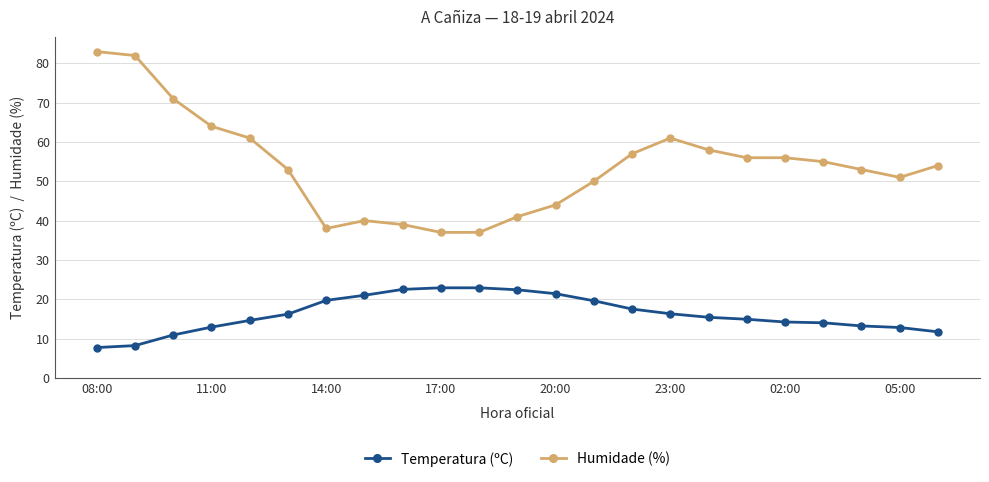

What is the value of the Humidade (%) point at the 16th from the left?

61.0